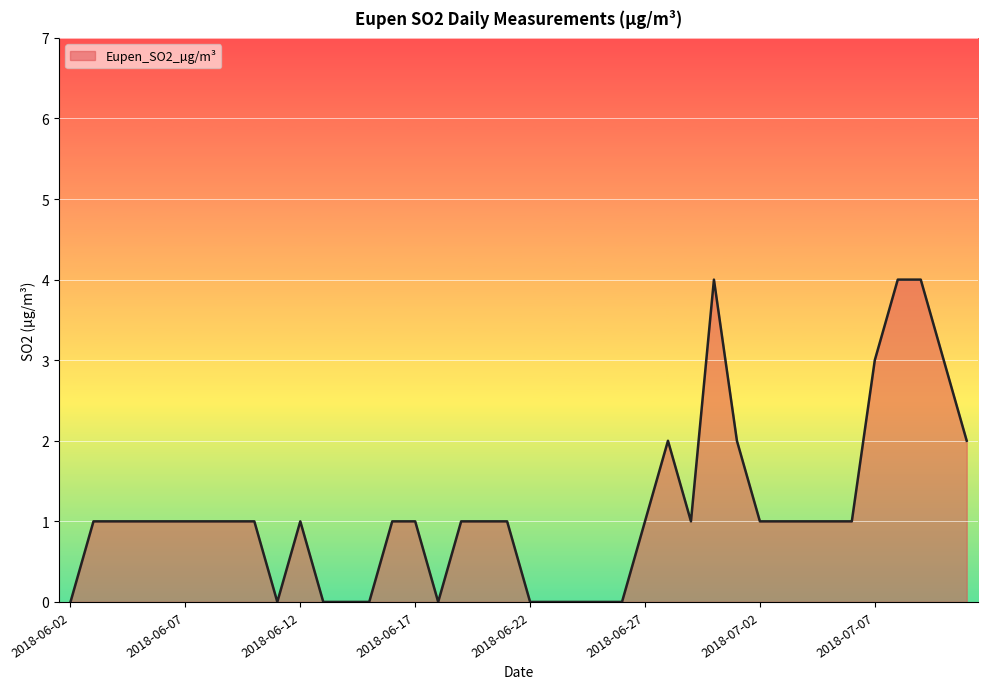

What is the difference between the maximum and minimum values?

4